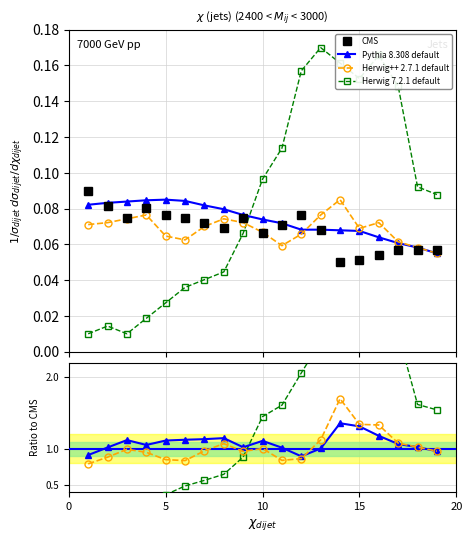

How many data points in Pythia 8.308 default are less than 1?

3